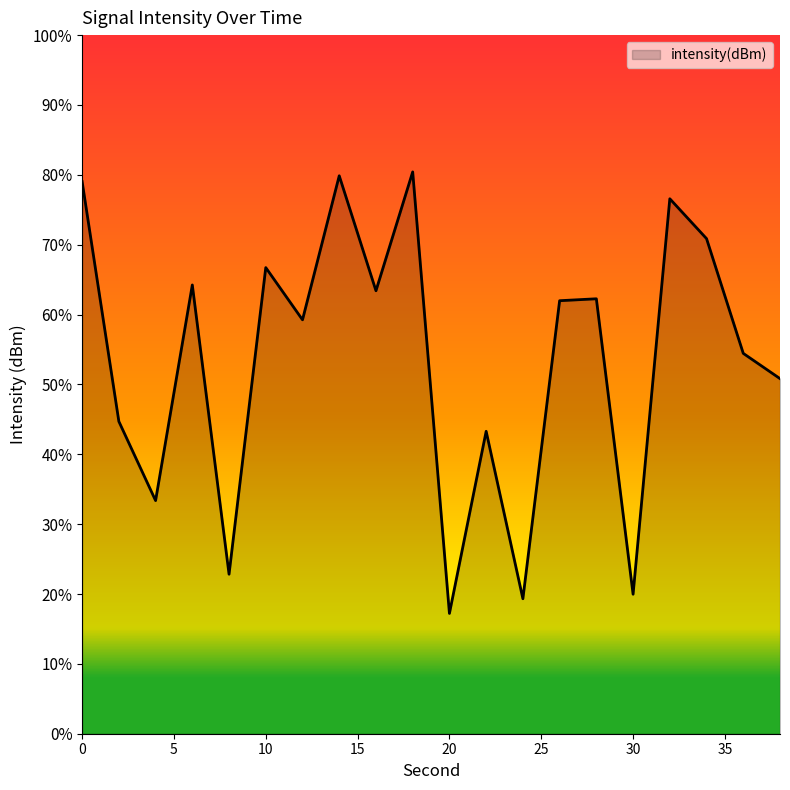

How many series are shown in this chart?

1